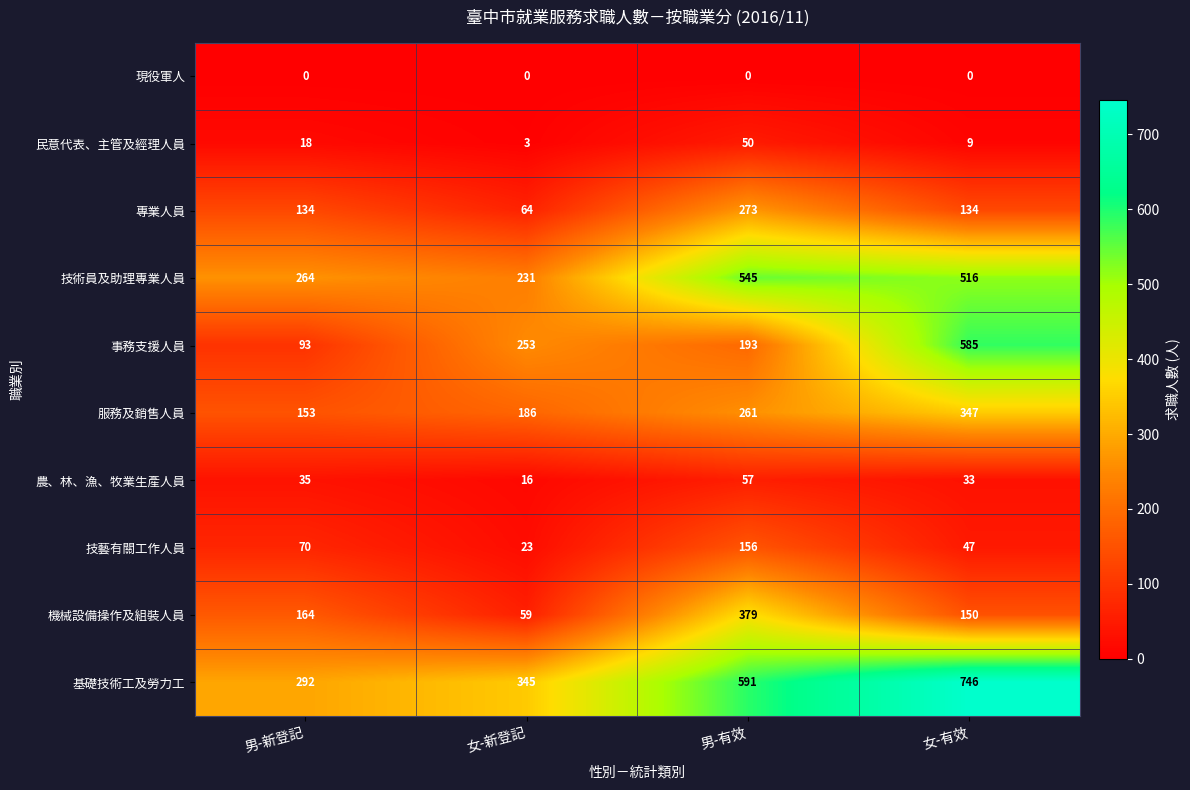

What is the total value across all series at 男-有效?

2505